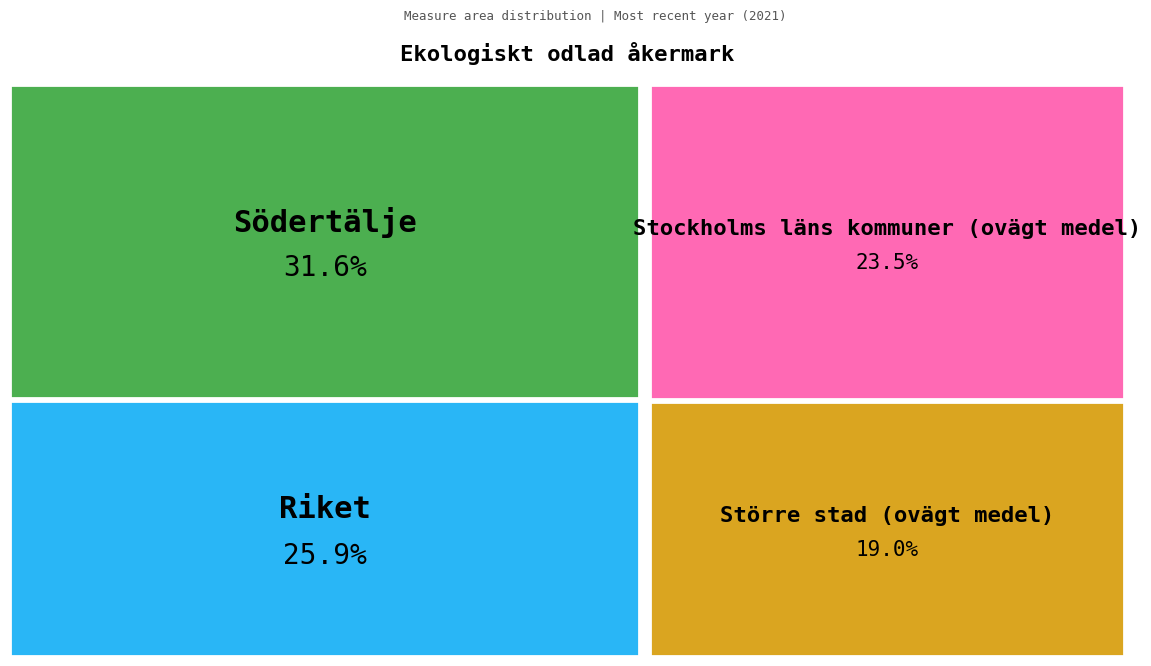

What is the largest slice in the pie chart?

Södertälje